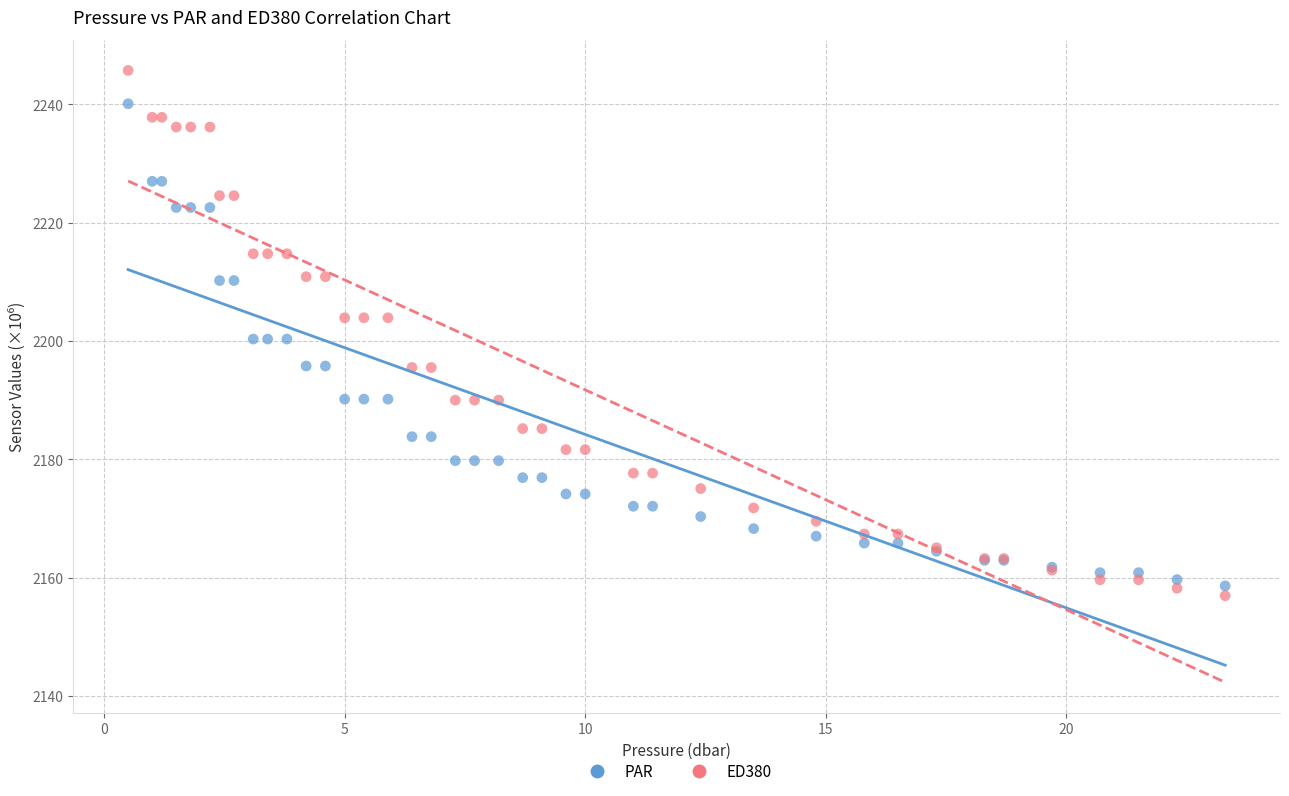

Which series has the largest Y range (max minus min)?

ED380